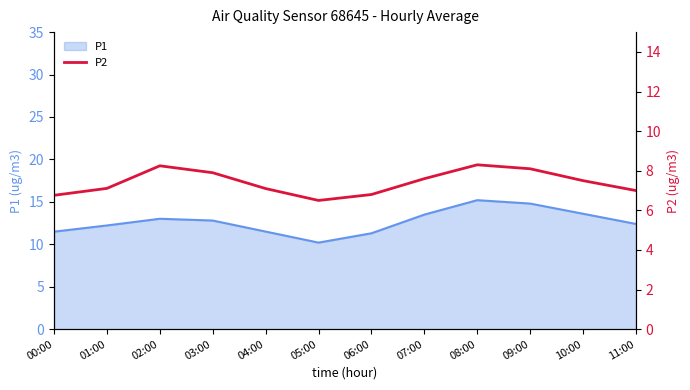

What position from the right is 03:00?

9